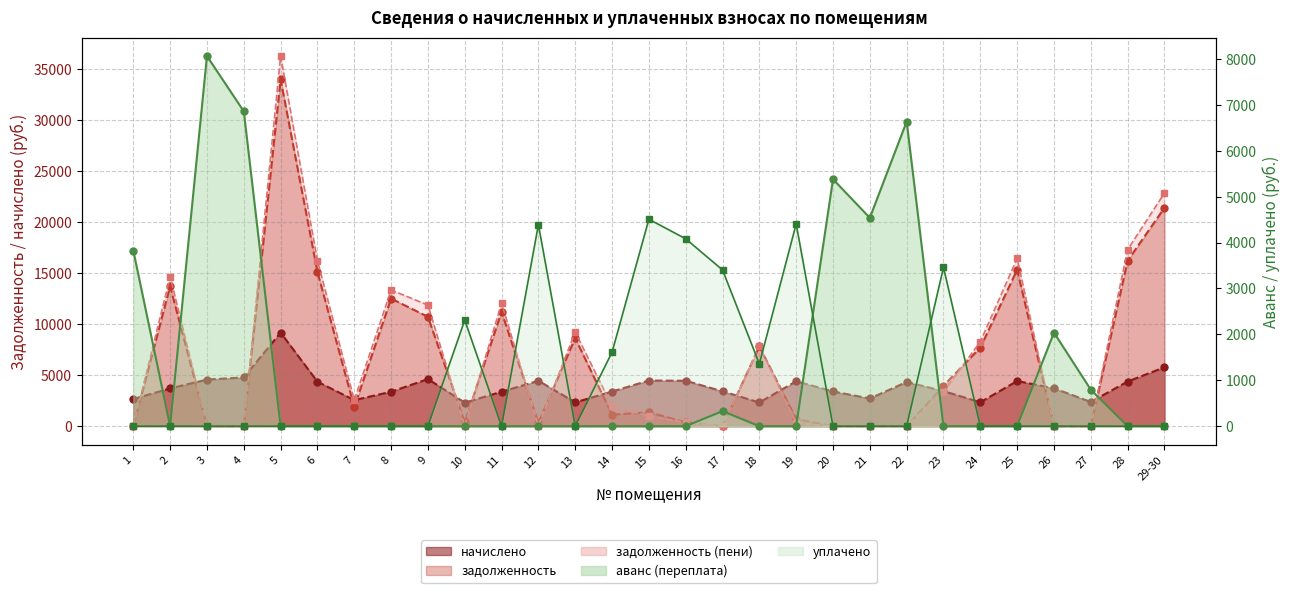

What position from the left is 23?

23